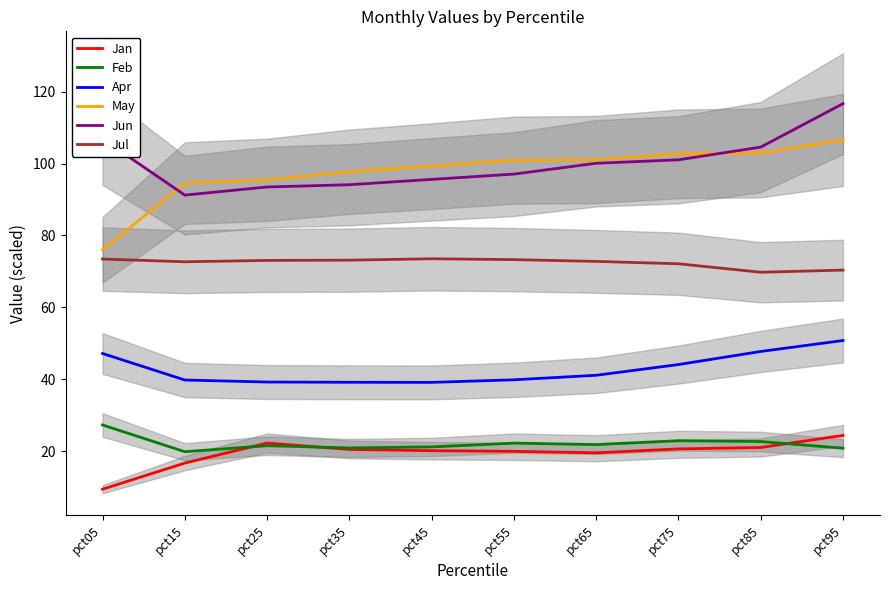

Reading left to right, transcribe all the data shown in this chart.

Jan: pct05=9.5	pct15=16.7	pct25=22.3	pct35=20.5	pct45=20.2	pct55=20.0	pct65=19.6	pct75=20.7	pct85=21.1	pct95=24.4
Feb: pct05=27.3	pct15=19.9	pct25=21.6	pct35=20.9	pct45=21.2	pct55=22.3	pct65=21.9	pct75=23.0	pct85=22.7	pct95=20.9
Apr: pct05=47.2	pct15=39.8	pct25=39.3	pct35=39.2	pct45=39.2	pct55=39.9	pct65=41.1	pct75=44.1	pct85=47.8	pct95=50.8
May: pct05=76.0	pct15=94.6	pct25=95.5	pct35=97.7	pct45=99.3	pct55=100.9	pct65=101.1	pct75=102.7	pct85=102.9	pct95=106.6
Jun: pct05=106.9	pct15=91.2	pct25=93.5	pct35=94.1	pct45=95.6	pct55=97.1	pct65=100.1	pct75=101.0	pct85=104.6	pct95=116.6
Jul: pct05=73.5	pct15=72.7	pct25=73.1	pct35=73.1	pct45=73.5	pct55=73.3	pct65=72.8	pct75=72.1	pct85=69.8	pct95=70.4